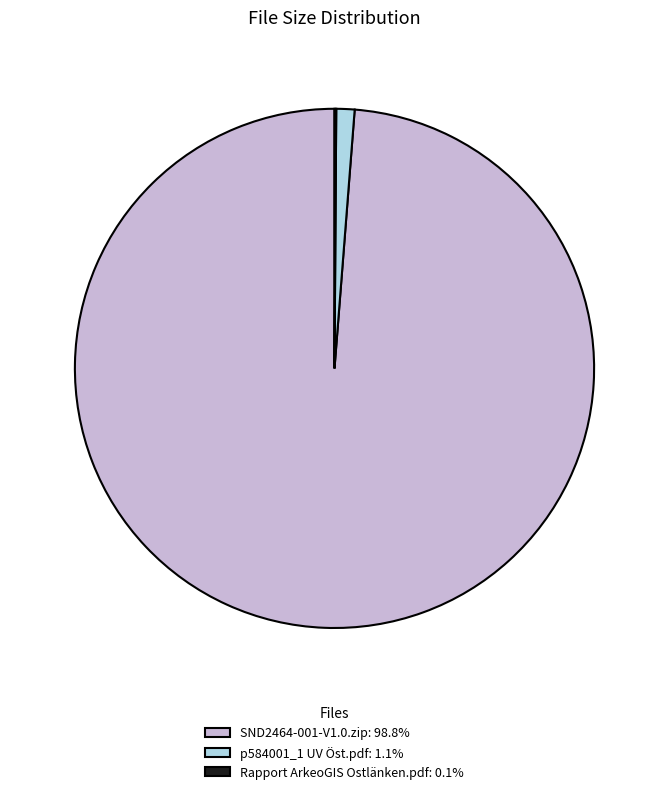

Does p584001_1 UV Öst.pdf: 1.1% account for over 50% of the chart?

No